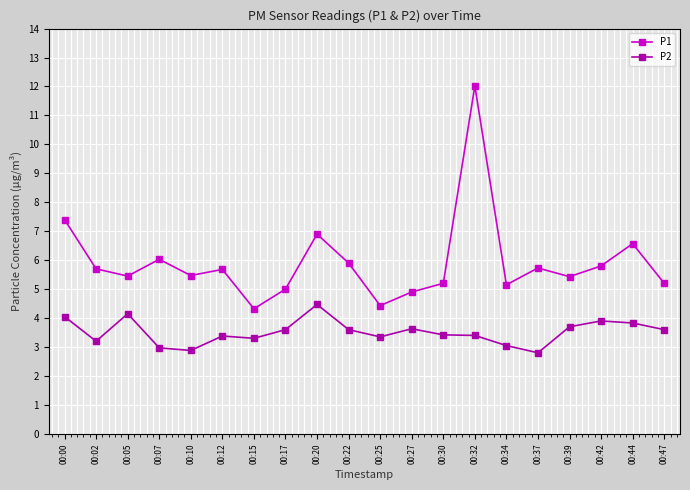

Which series has the largest range (max minus min)?

P1